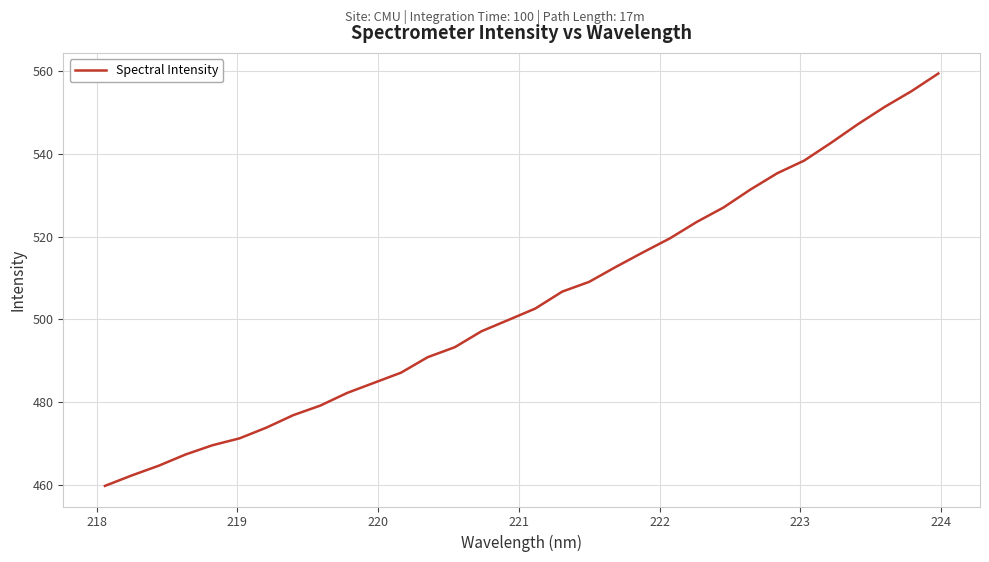

What is the difference between the maximum and minimum values?

99.6